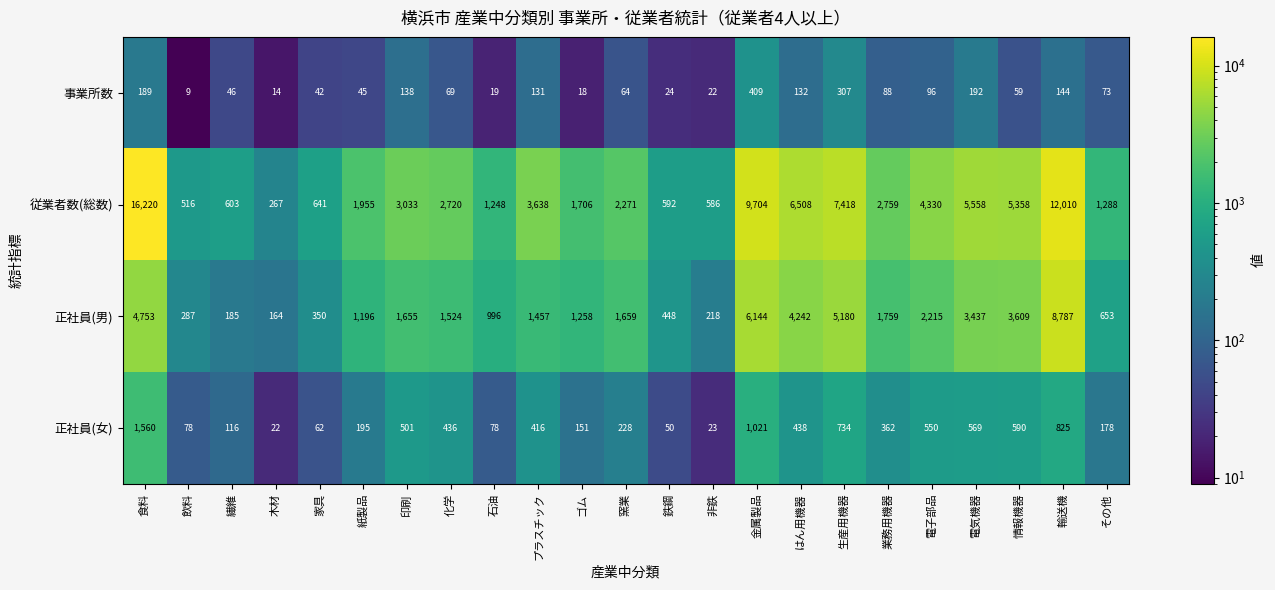

What is the total value across all series at プラスチック?

5642